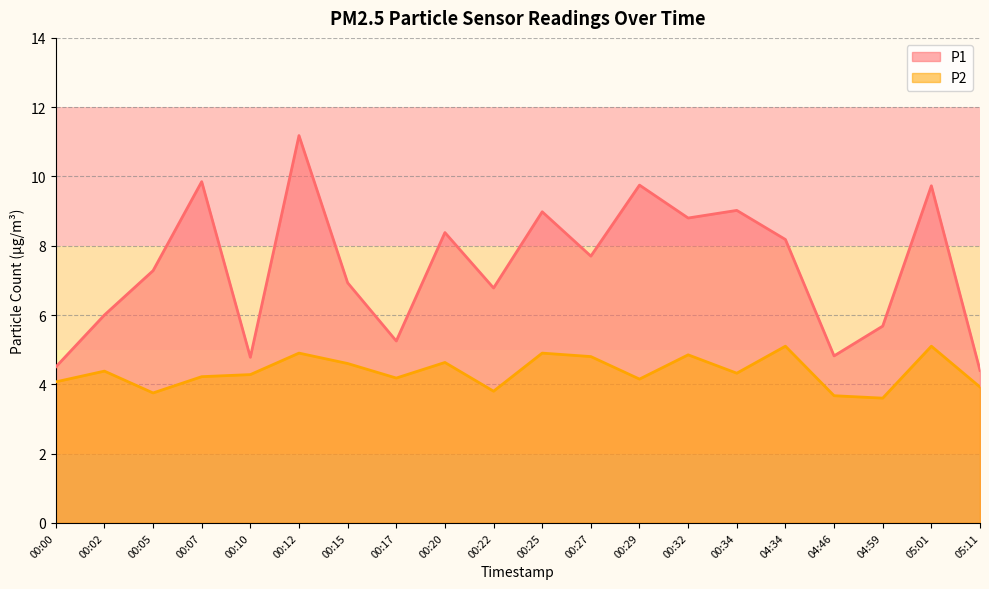

True or false: P2 and P1 cross at least once.

False